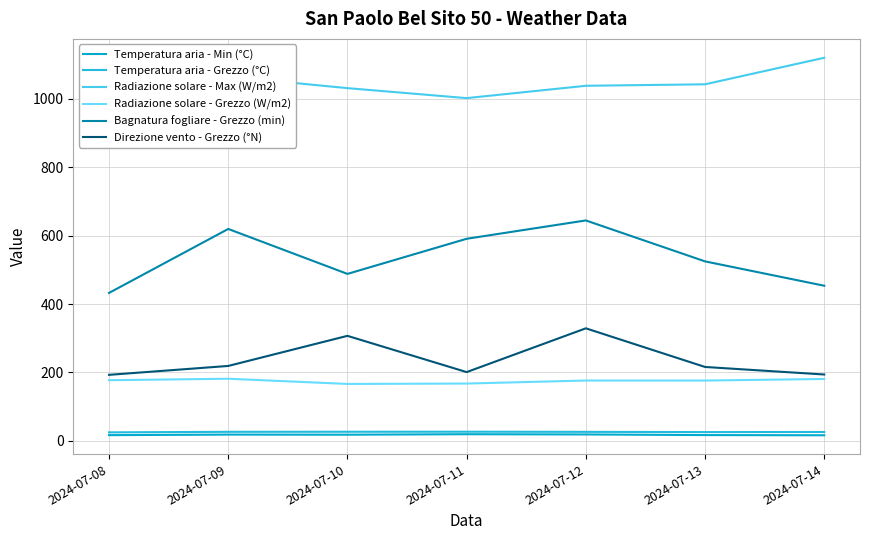

At how many categories does at least one series exceed 518?

7